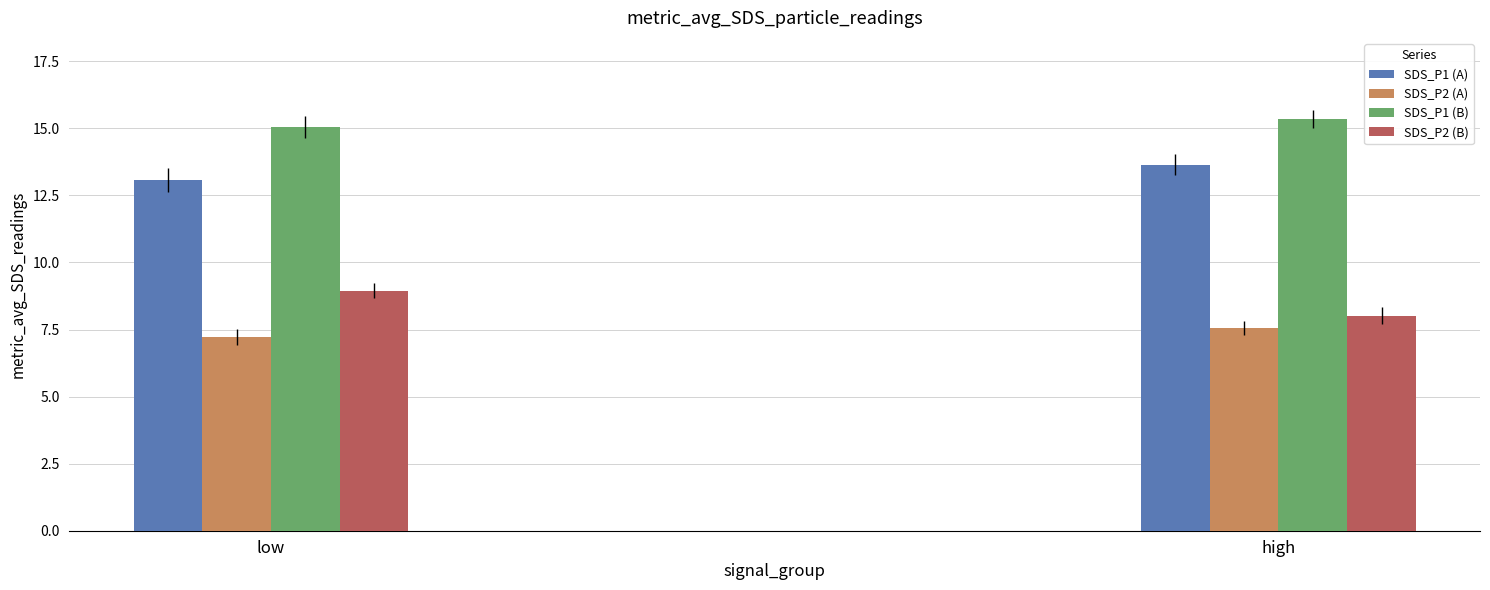

What is the difference between the SDS_P2 (A) values at high and low?

0.3